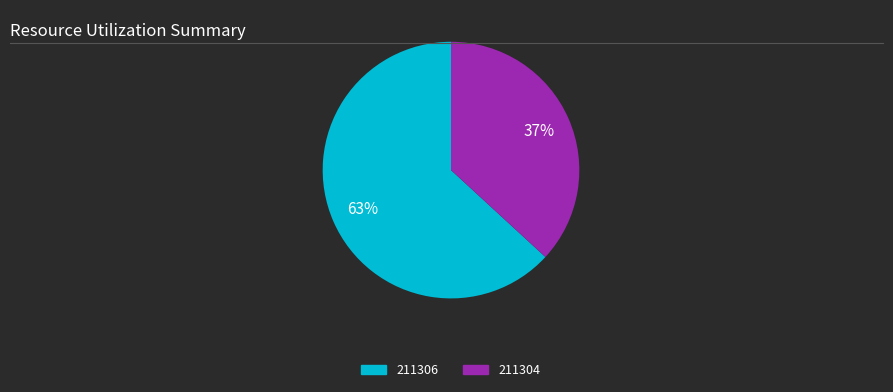

Which category accounts for the majority?

211306